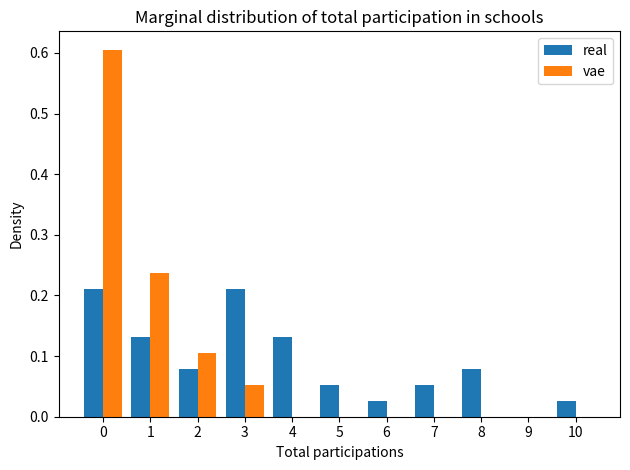

In the vae series, which range on the x-axis has the tallest bar?

-0.5 to 0.5